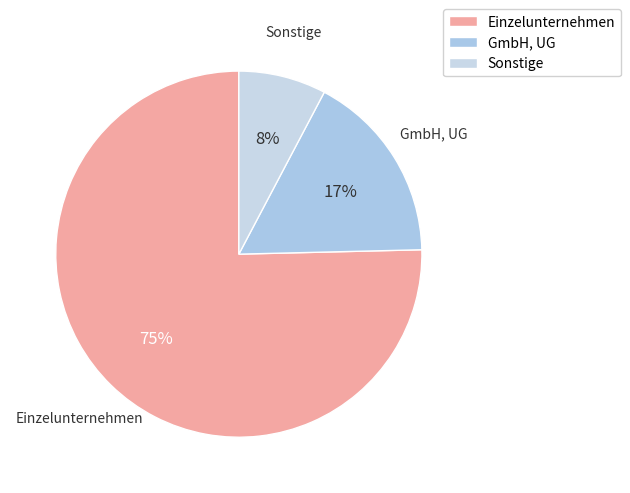

Which category accounts for the majority?

Einzelunternehmen